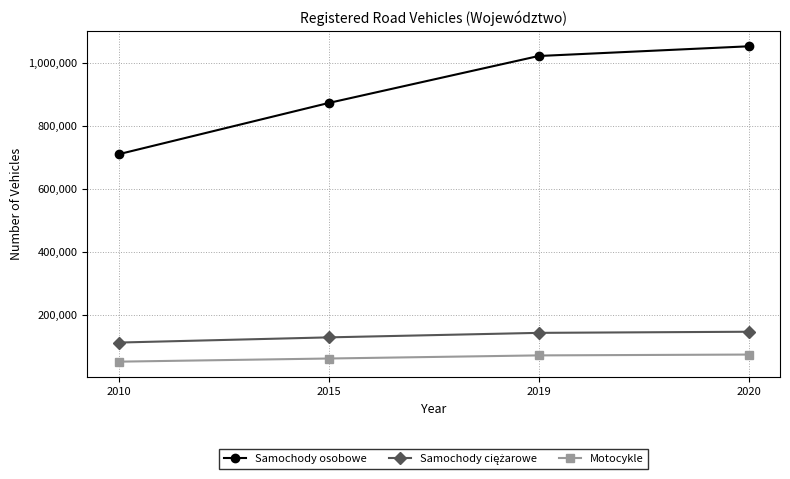

What is the spread (max minus min) of values at 2015?

812190